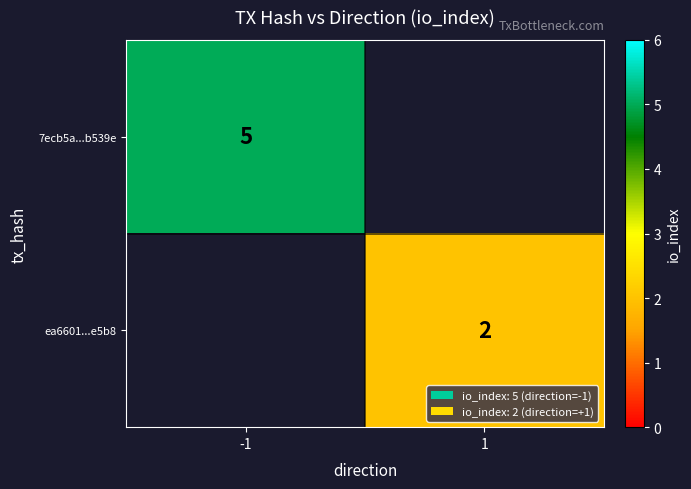

True or false: ea6601...e5b8 has a value of 2 at 1.

True